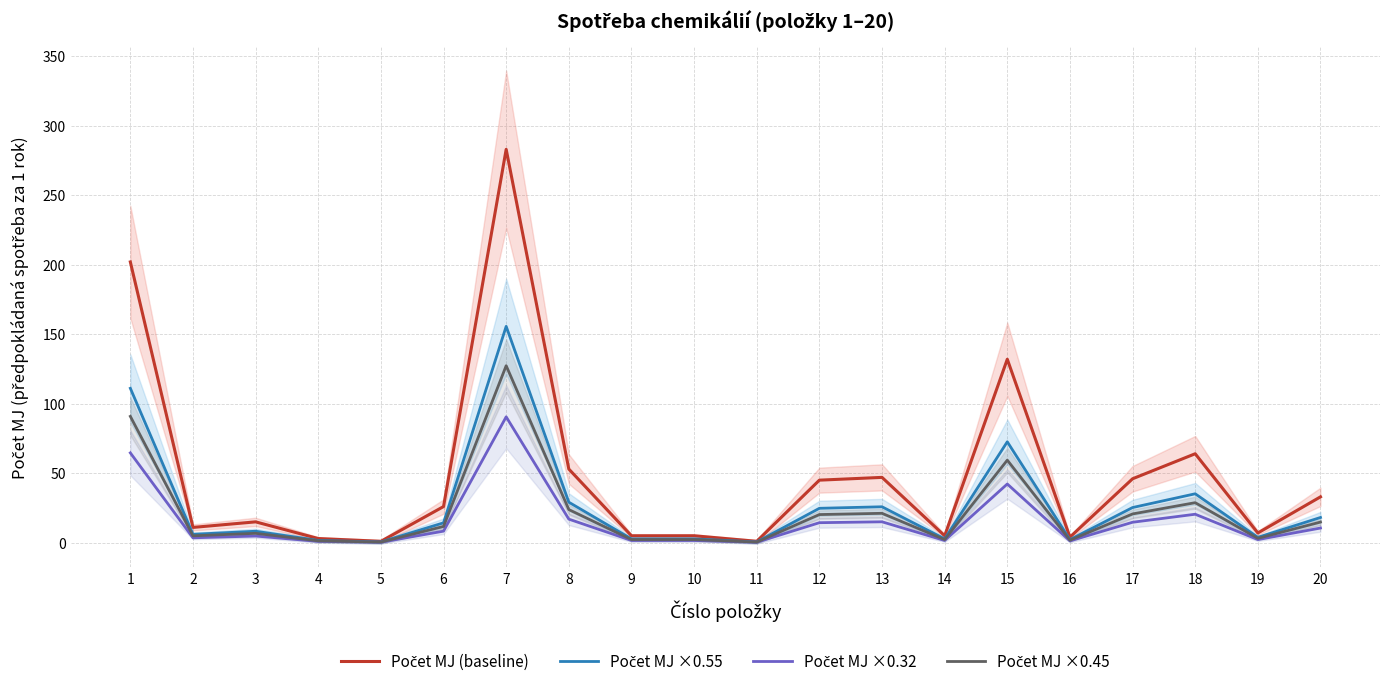

What is the total value across all series at 5?

2.3